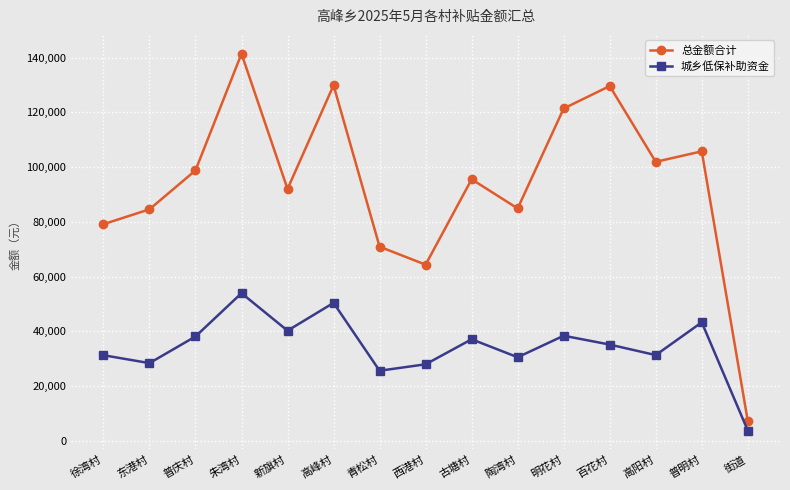

What are all the series names shown in the legend?

总金额合计, 城乡低保补助资金